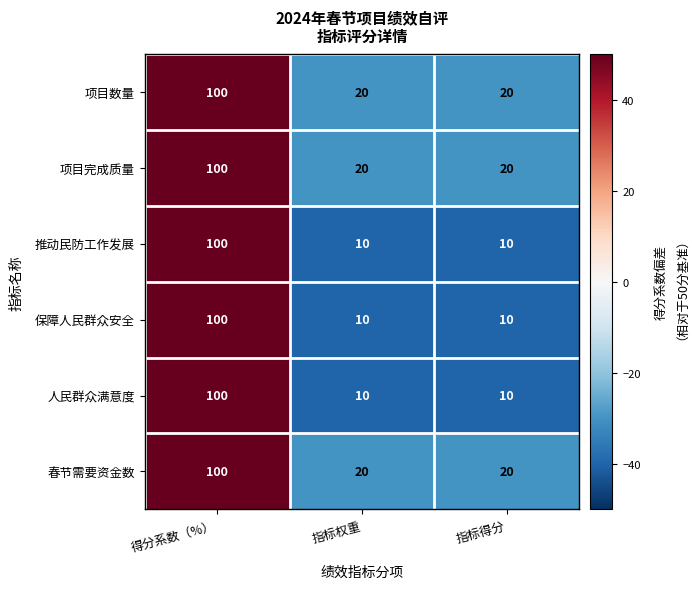

How many data points in 推动民防工作发展 are above 10?

1